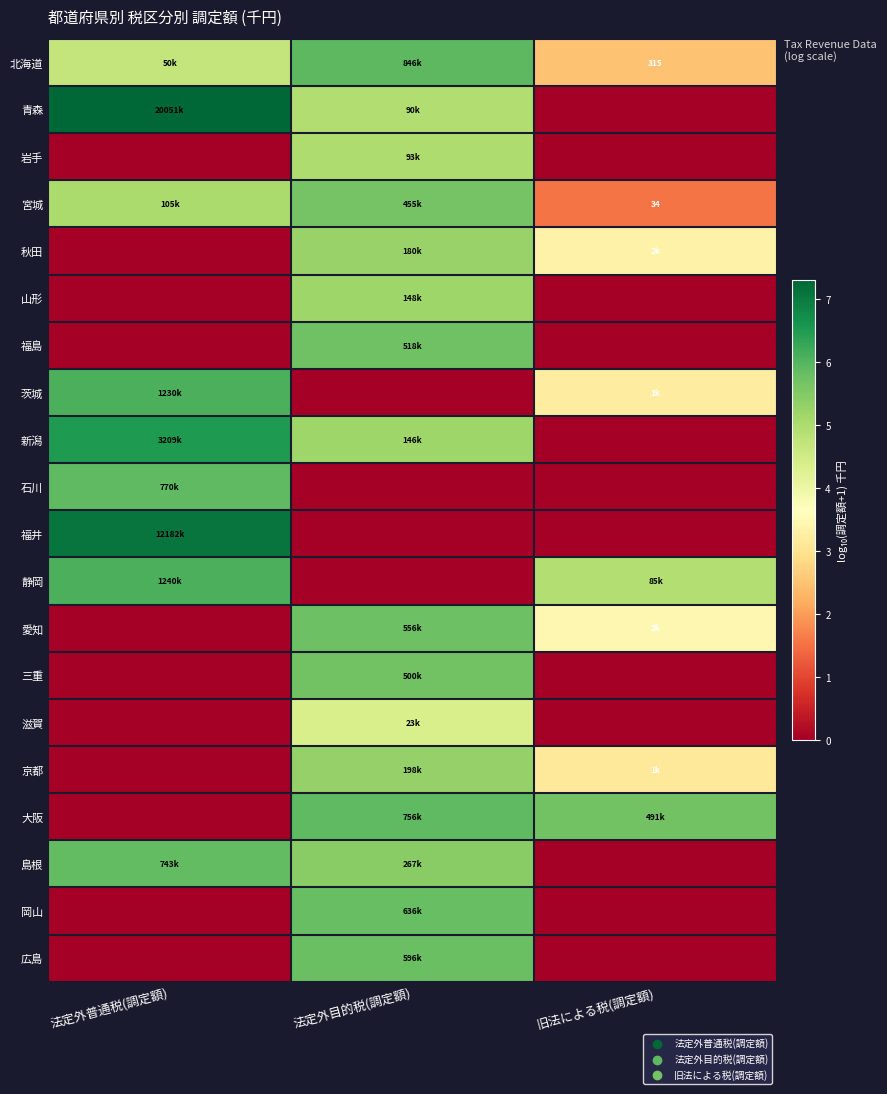

At which label does 三重 reach its peak?

法定外目的税(調定額)